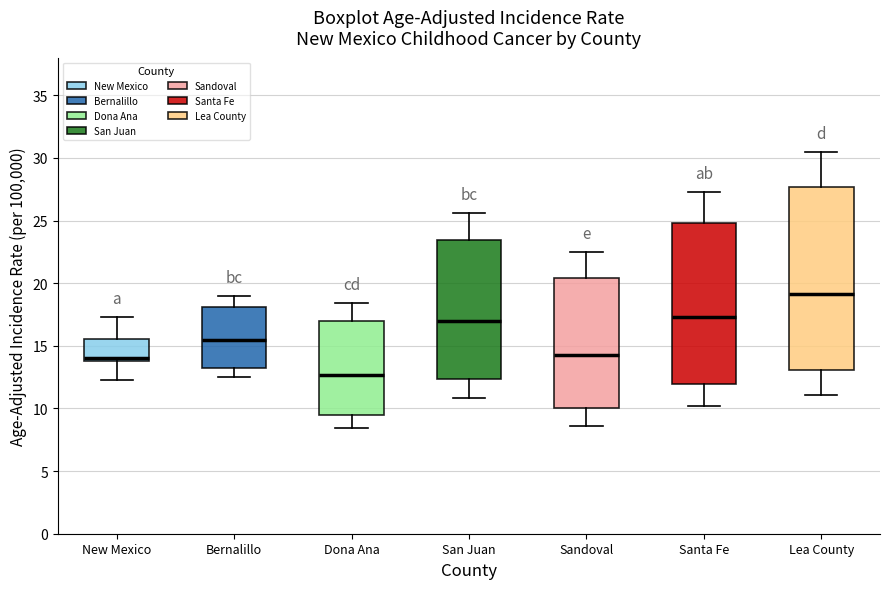

Reading left to right, read every box against the y-axis: the position of its median line, the range the box covers, and the ends of its whiskers. The values are not printed on the chart, so give them approximately, as read against the axis.

New Mexico: median 14.0 (just above the box's lower edge), box 14.0 to 15.5, whiskers 12.5 to 17.5
Bernalillo: median 15.5, box 13.5 to 18.0, whiskers 12.5 to 19.0
Dona Ana: median 12.5, box 9.5 to 17.0, whiskers 8.5 to 18.5
San Juan: median 17.0, box 12.5 to 23.5, whiskers 11.0 to 25.5
Sandoval: median 14.5, box 10.0 to 20.5, whiskers 8.5 to 22.5
Santa Fe: median 17.5, box 12.0 to 25.0, whiskers 10.0 to 27.5
Lea County: median 19.0, box 13.0 to 27.5, whiskers 11.0 to 30.5